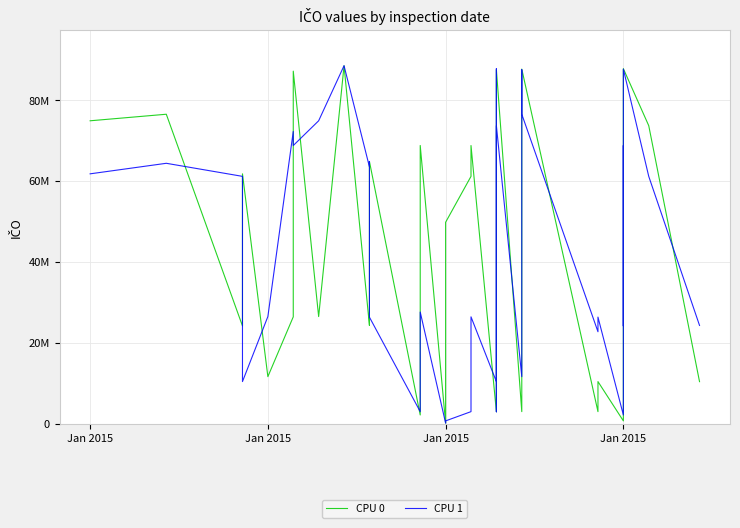

What is the average value of the CPU 0 series?

43094318